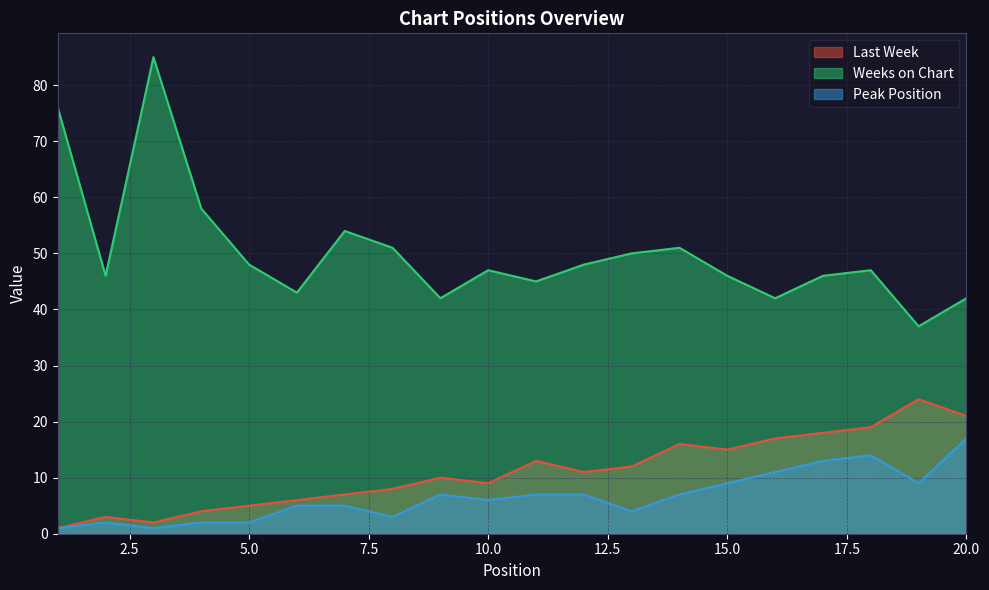

Reading left to right, what are all the values shown in this chart?

Last Week: 1	3	2	4	5	6	7	8	10	9	13	11	12	16	15	17	18	19	24	21
Weeks on Chart: 76	46	85	58	48	43	54	51	42	47	45	48	50	51	46	42	46	47	37	42
Peak Position: 1	2	1	2	2	5	5	3	7	6	7	7	4	7	9	11	13	14	9	17